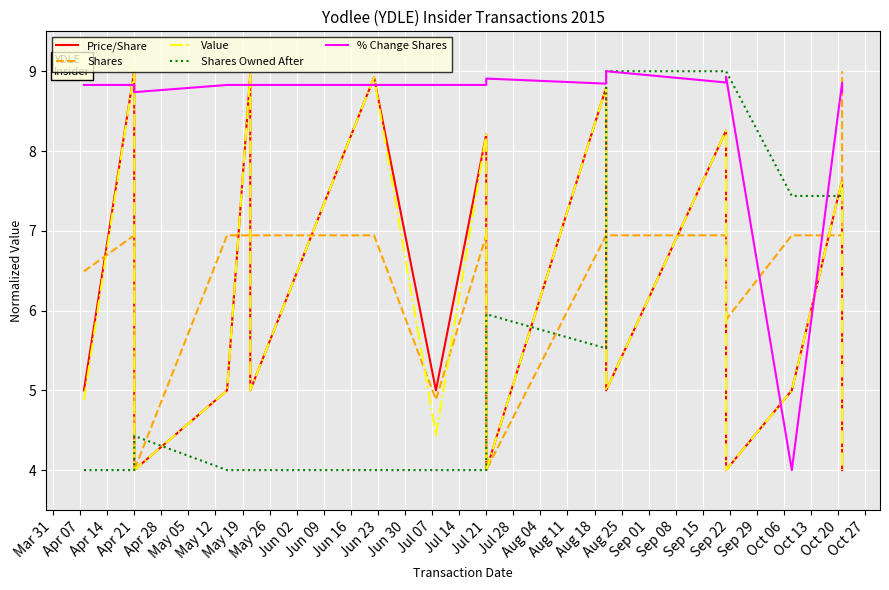

What is the value of the Price/Share point at the 2nd from the left?

9.0